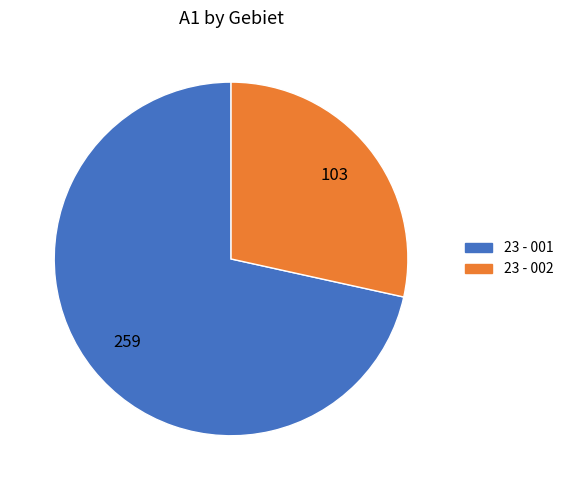

True or false: 23 - 001 accounts for 72% of the total.

True